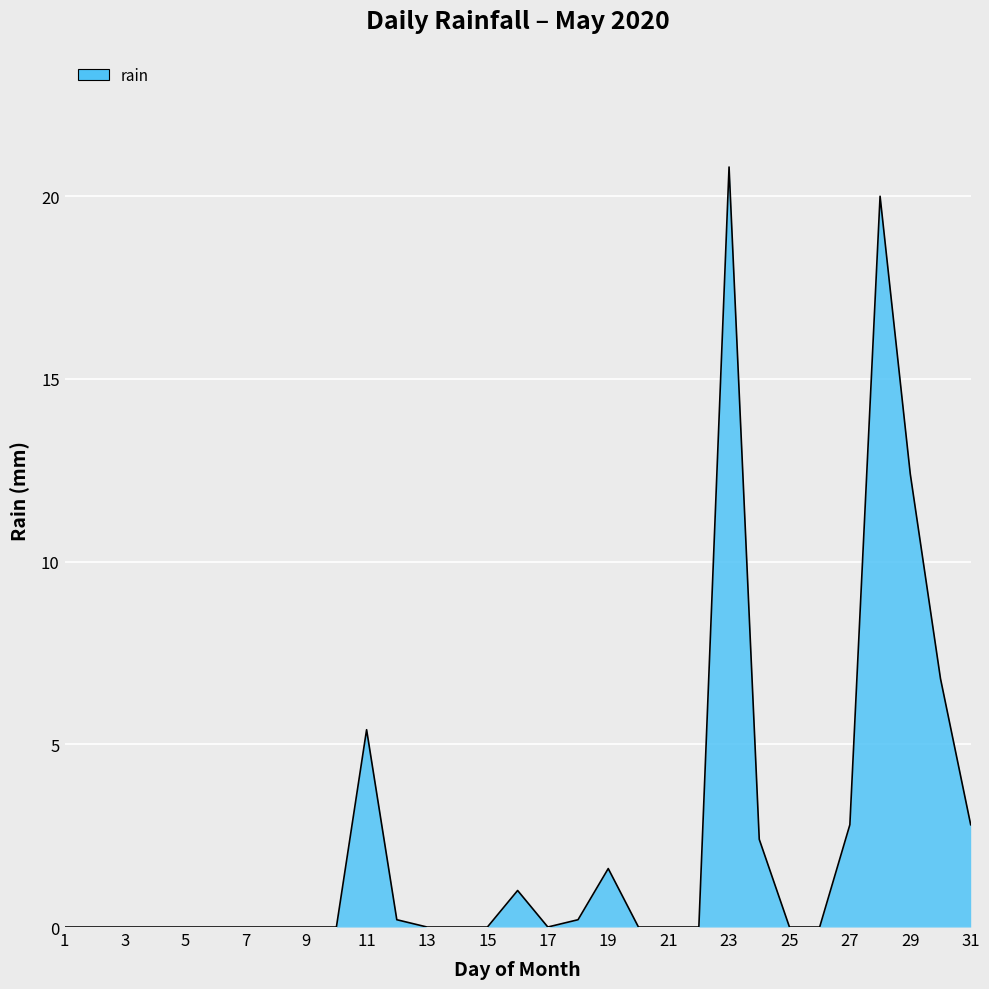

What is the difference between the maximum and minimum values?

20.8